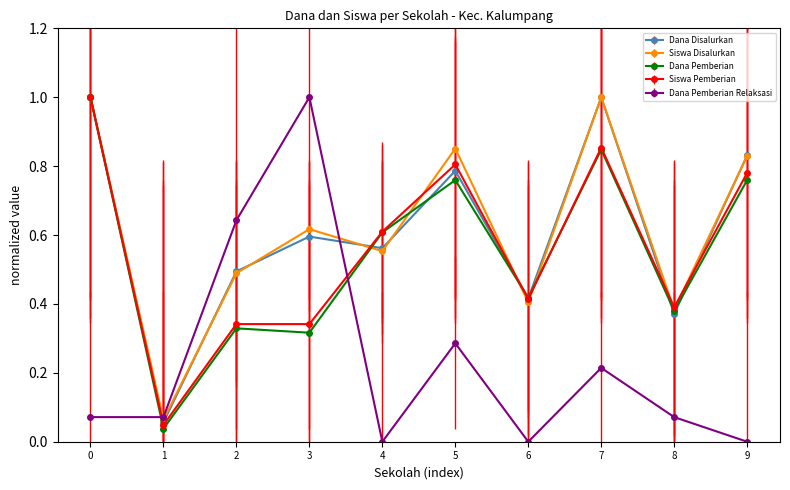

What is the spread (max minus min) of values at 3?

0.7